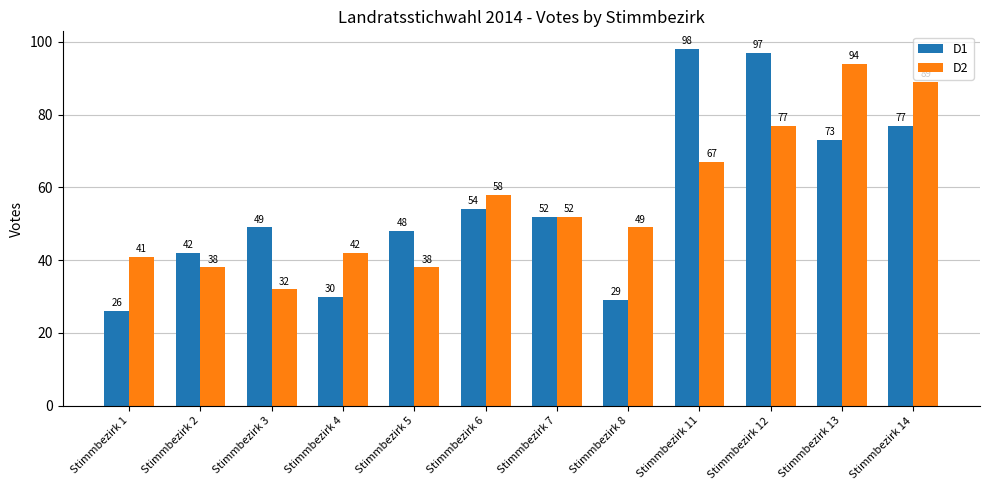

At which category is the sum across all series the highest?

Stimmbezirk 12